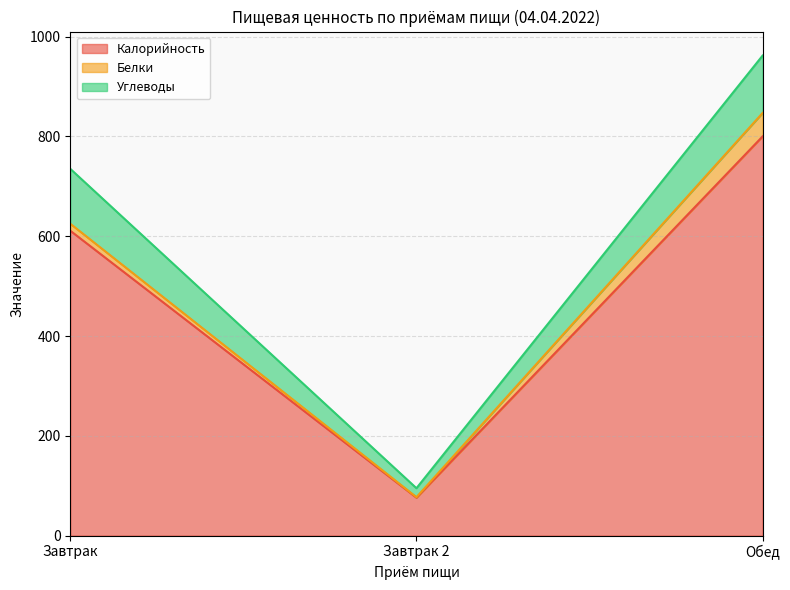

List the series in order of their peak value, highest first.

Калорийность, Углеводы, Белки